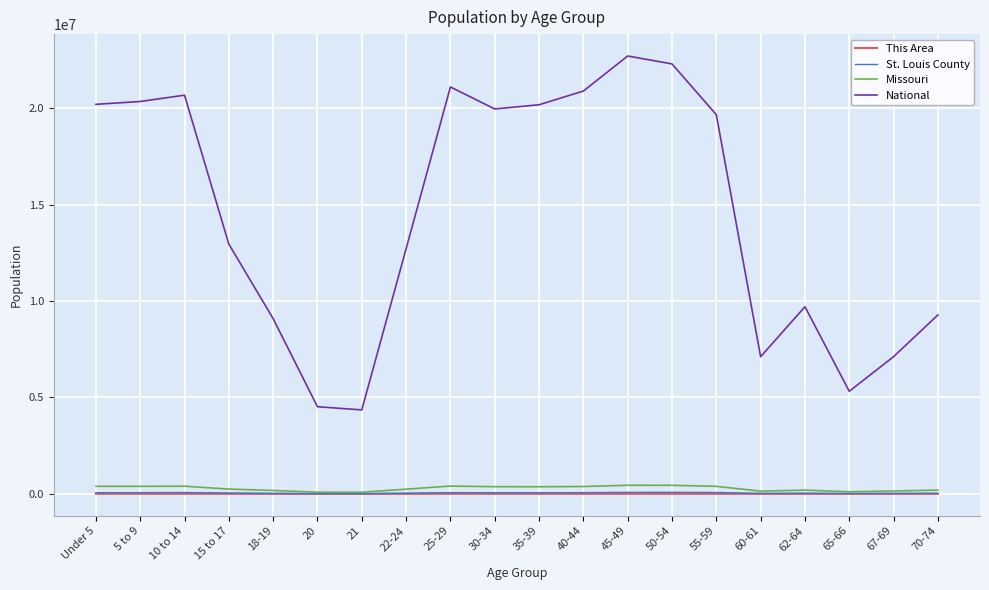

What is the minimum value for National?

4354294